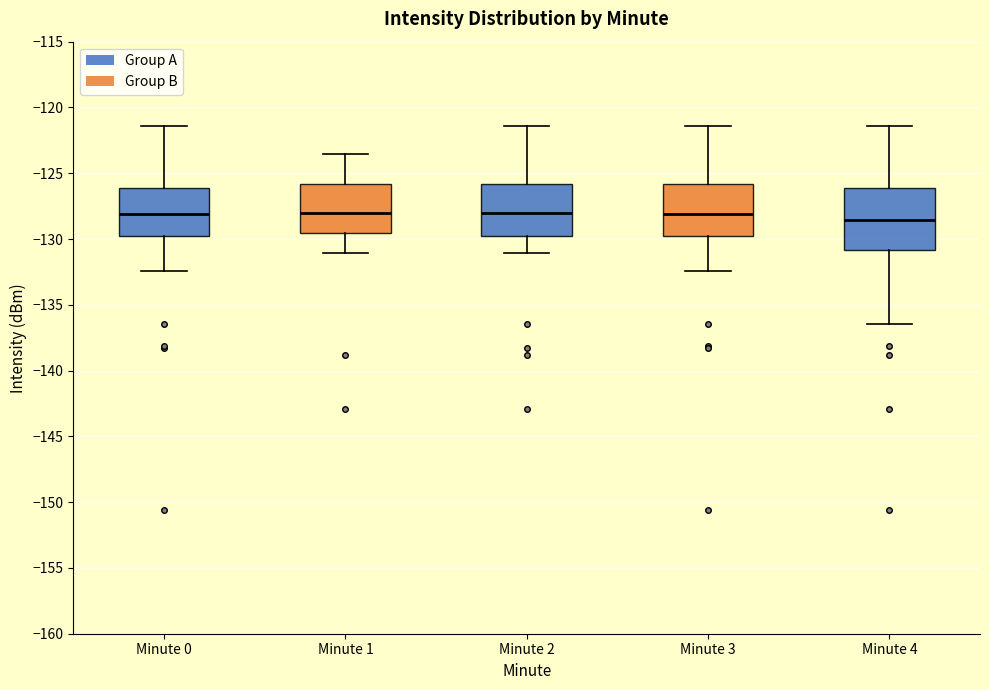

Which box is the tallest, from its lower edge to its upper edge?

Minute 4